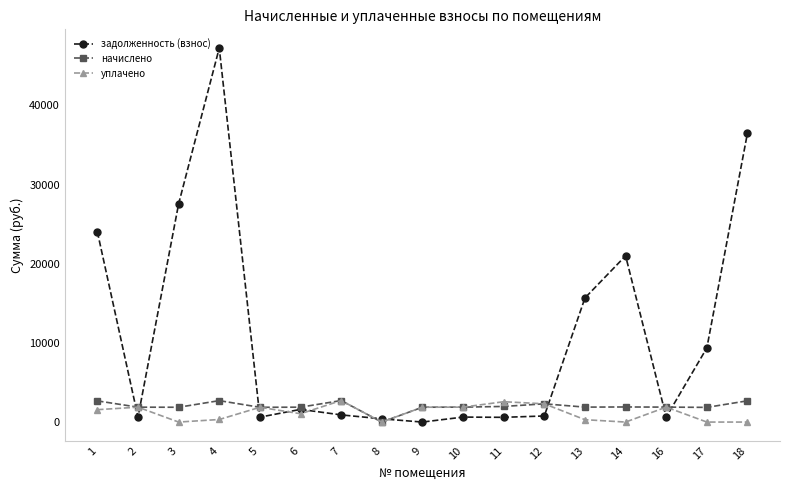

At which label does уплачено first exceed 1565?

1